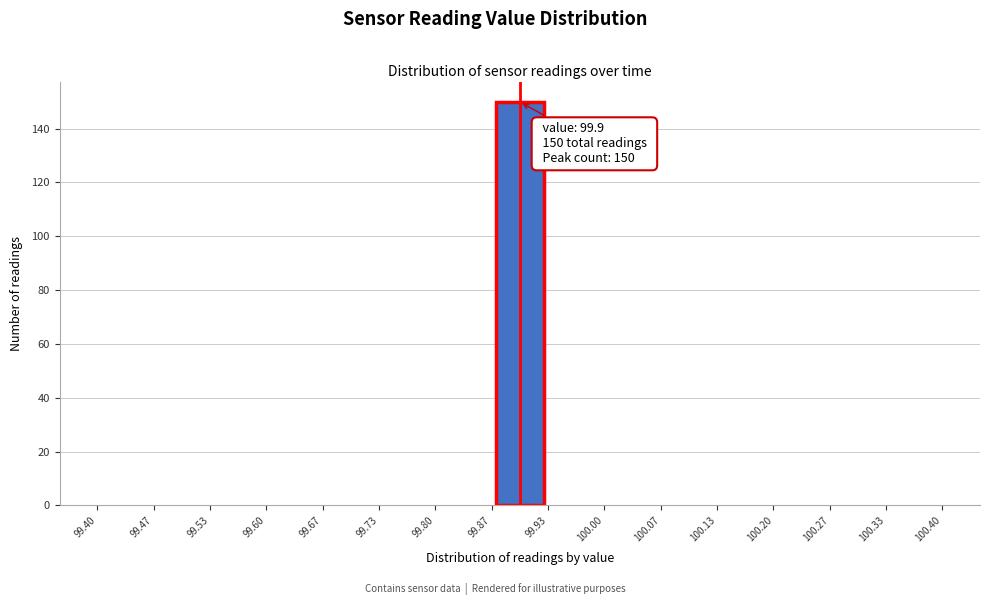

Which range on the x-axis has the tallest bar?

99.87 to 99.93